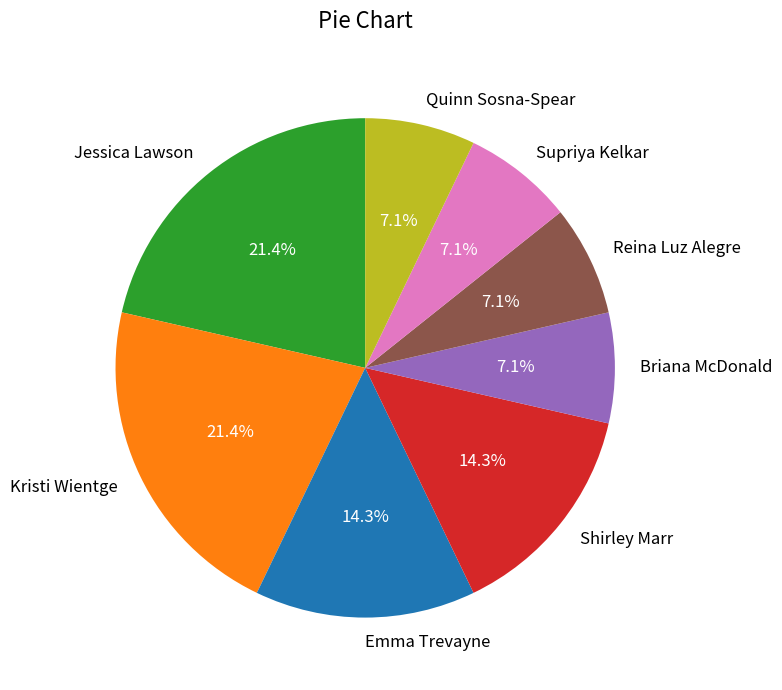

How many segments does this pie chart have?

8